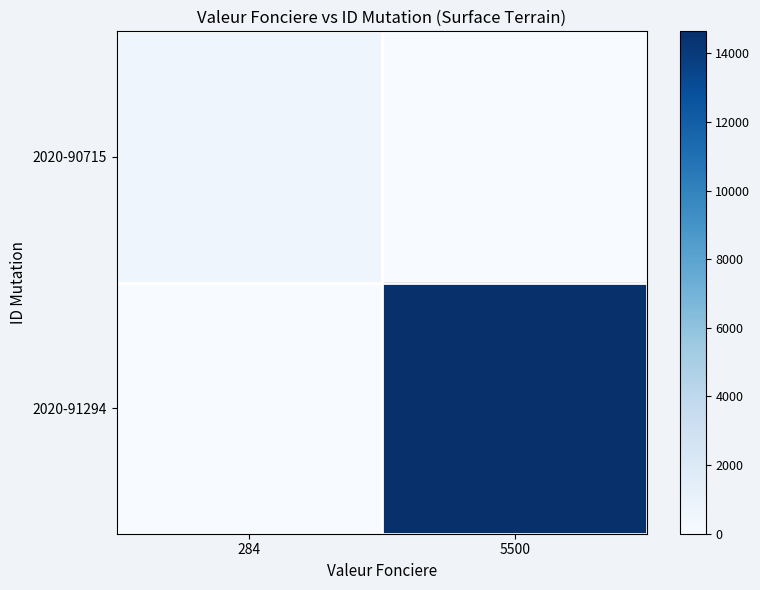

Which series changed the most between 284 and 5500?

2020-91294